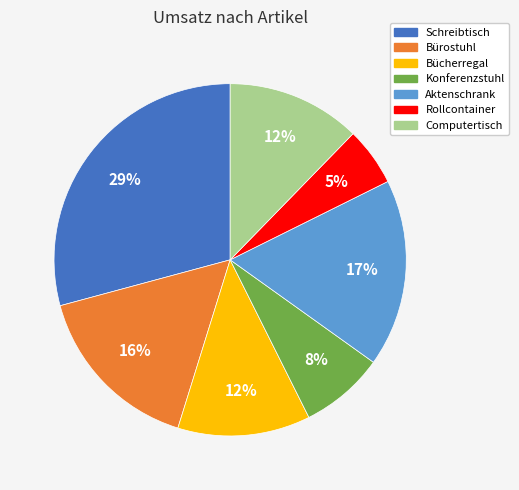

What percentage is the Bücherregal slice, to the nearest percent?

12%